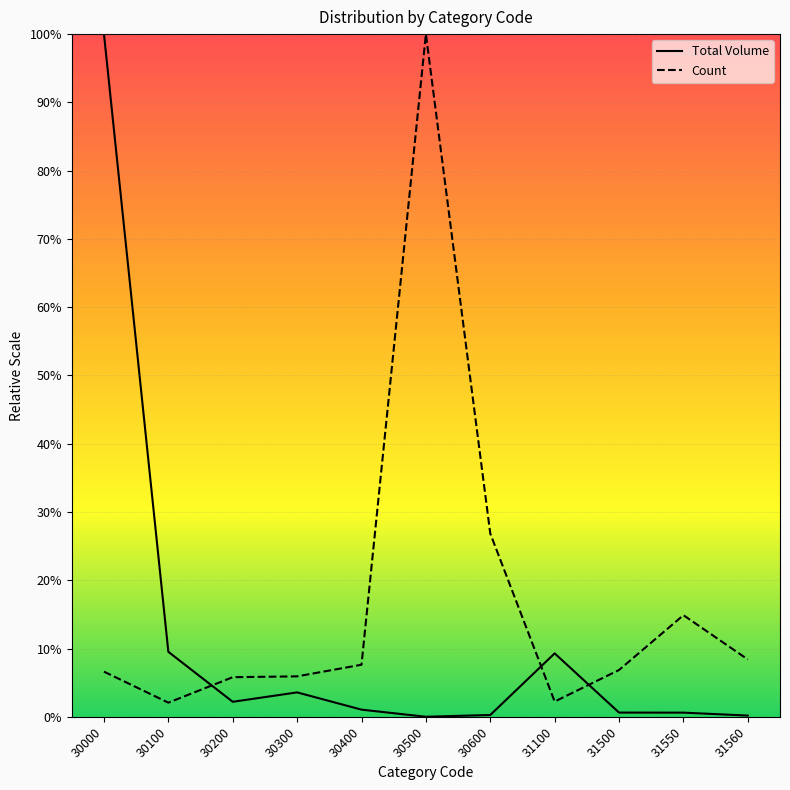

List the series in order of their peak value, highest first.

Total Volume, Count